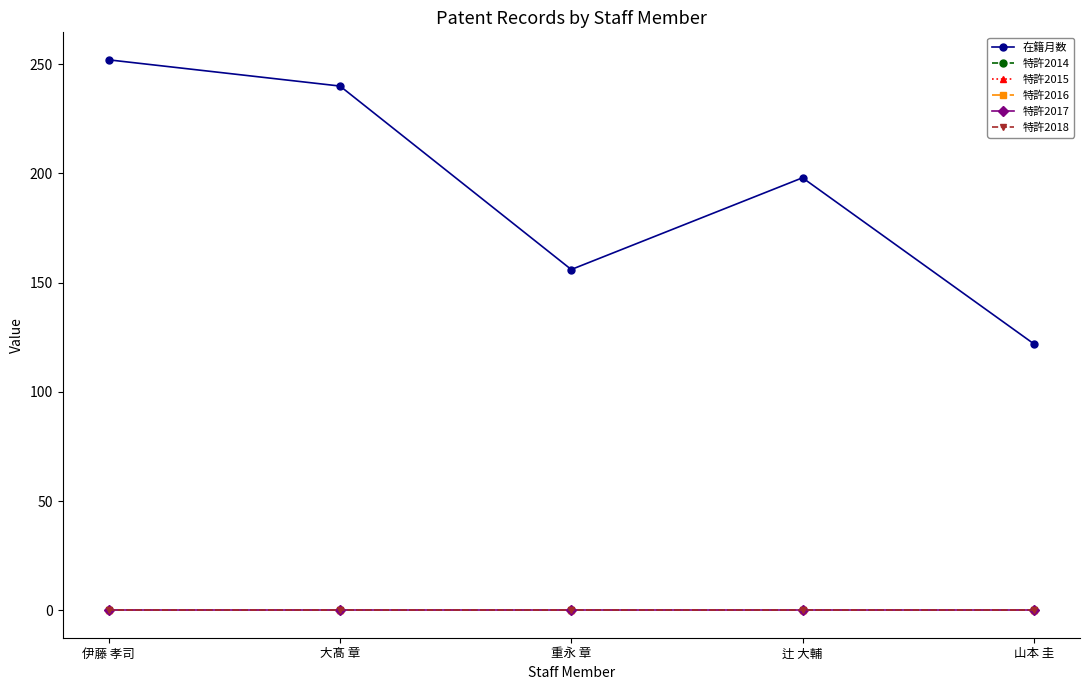

True or false: 特許2014 and 特許2015 cross at least once.

False